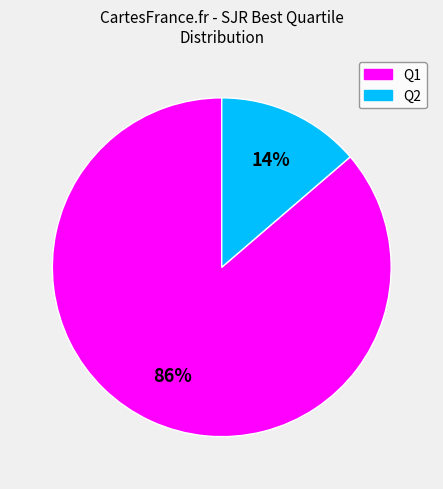

To the nearest percent, what is the average slice percentage?

50%